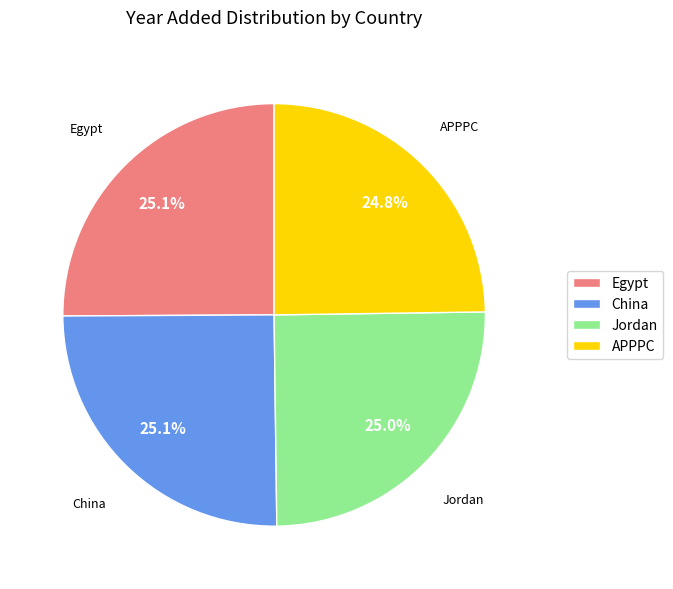

Combined, what portion of the pie is Egypt and APPPC?

49.9%